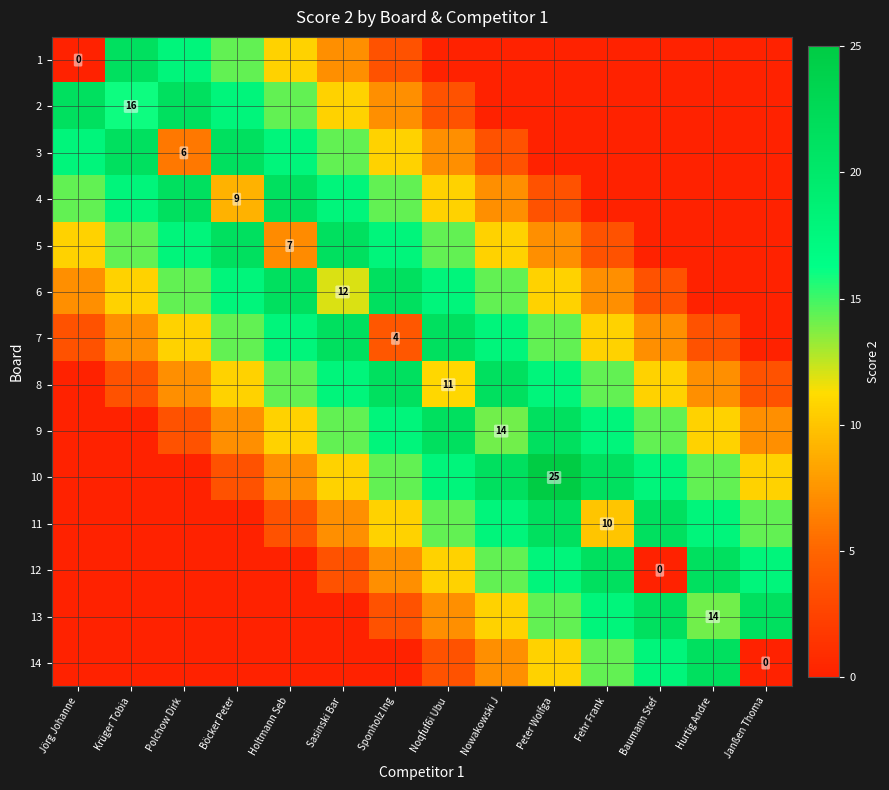

Between Nowakowski J and Baumann Stef, which is larger?

Nowakowski J